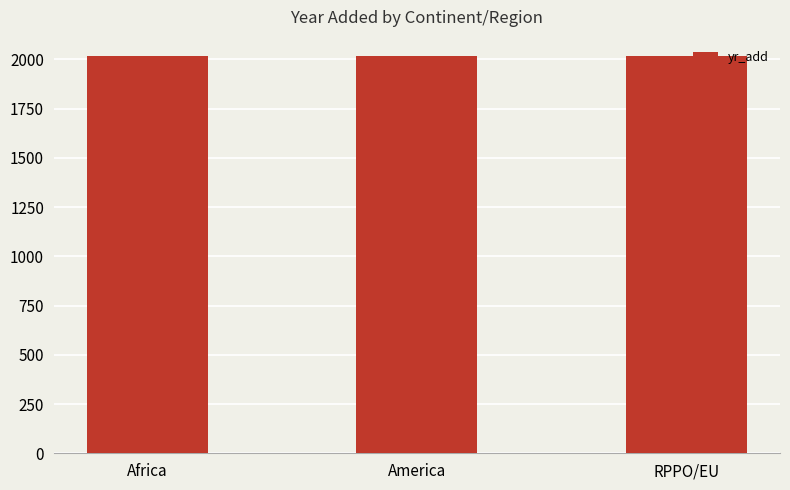

What is the approximate value at America?

2019